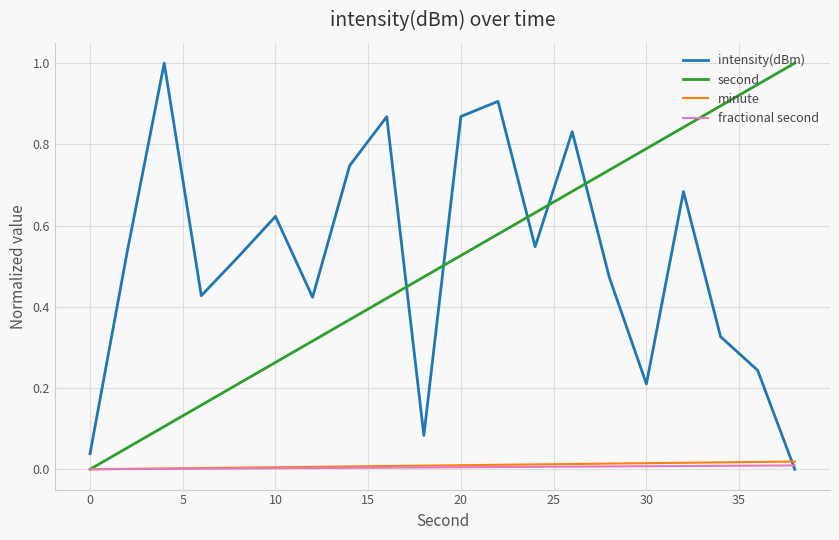

What is the greatest value displayed?

1.0